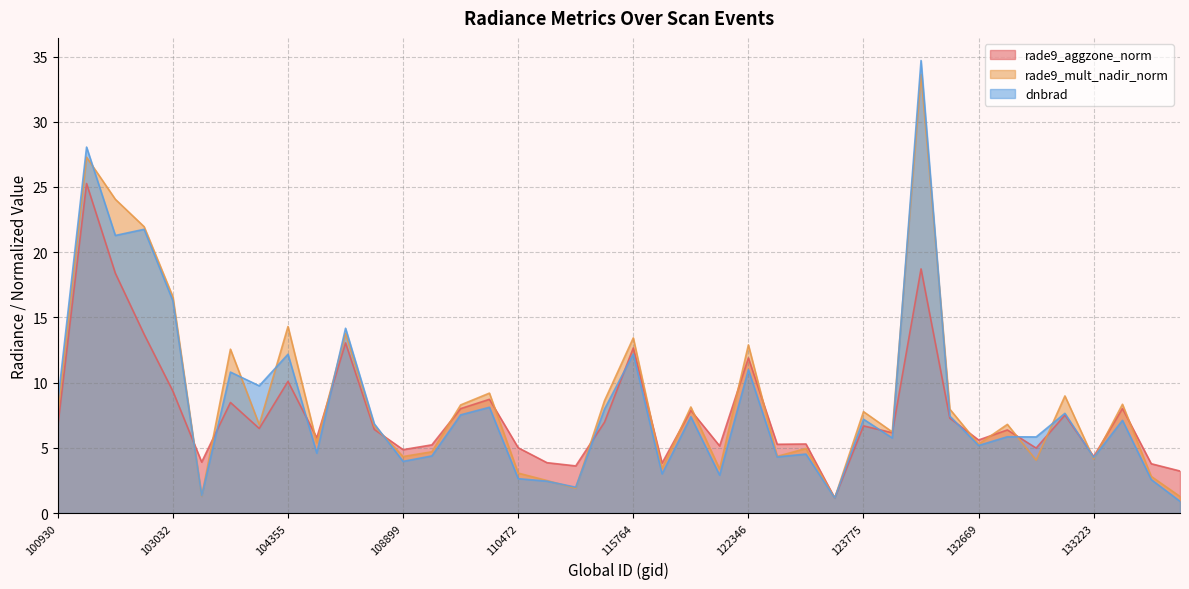

Which series has the largest total across all categories?

rade9_mult_nadir_norm